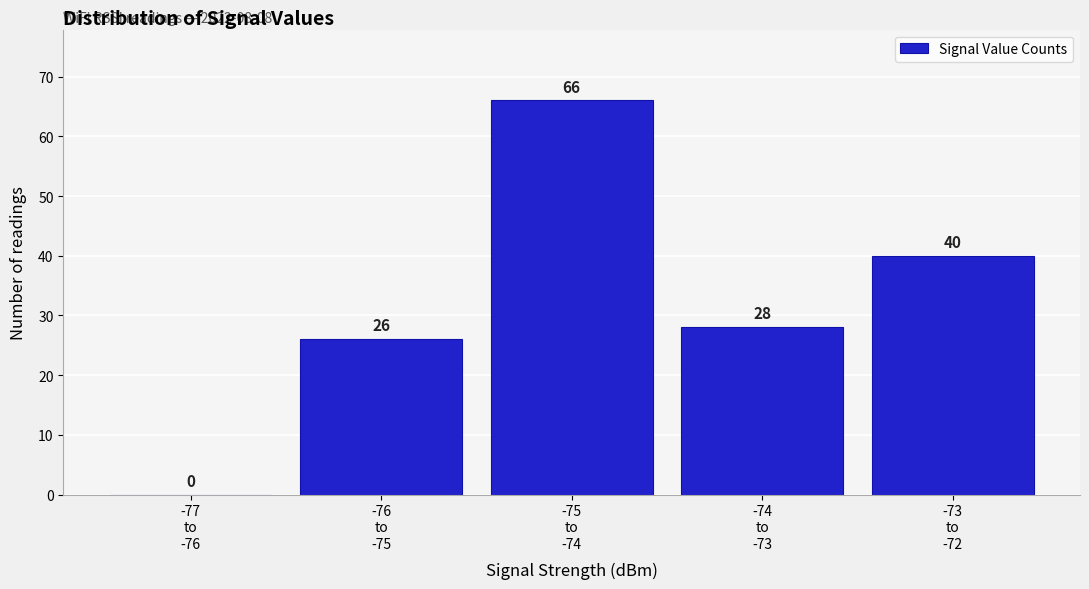

What is the greatest value displayed?

66